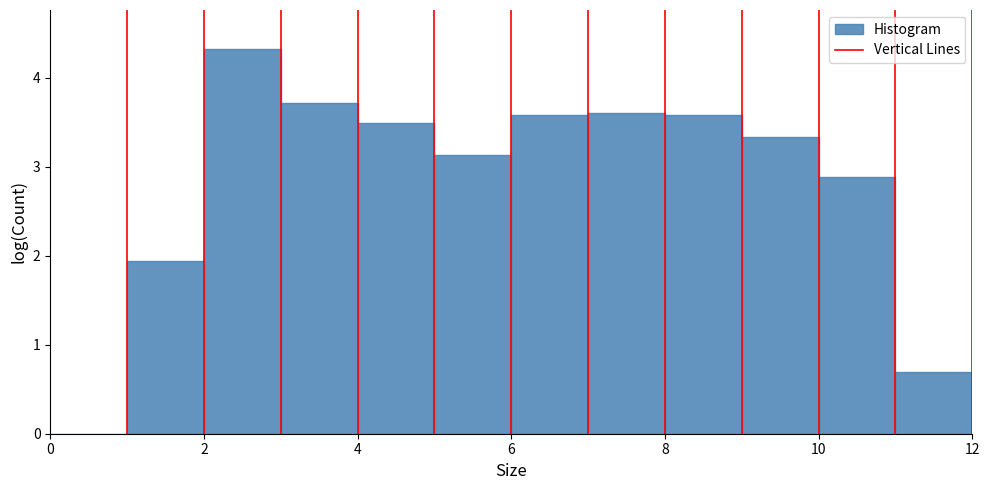

Reading left to right, list every bar in this chart as the range it spans on the x-axis followed by its height. The values are not printed on the chart, so give them approximately, as read against the axis.

0 to 1: 0
1 to 2: 1.9
2 to 3: 4.3
3 to 4: 3.7
4 to 5: 3.5
5 to 6: 3.1
6 to 7: 3.6
7 to 8: 3.6
8 to 9: 3.6
9 to 10: 3.3
10 to 11: 2.9
11 to 12: 0.7